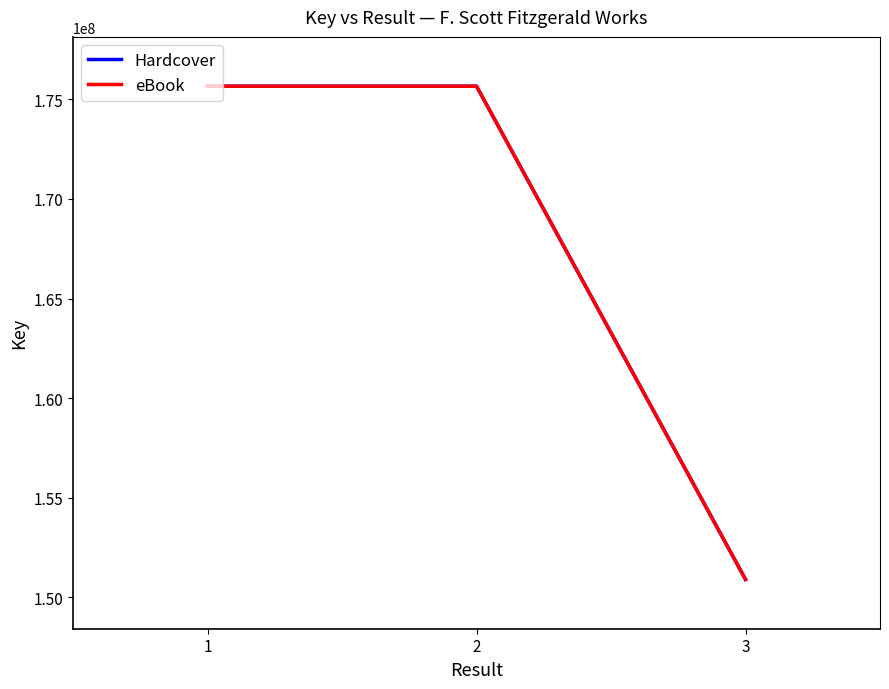

Does the chart display data point markers on the line(s)?

No